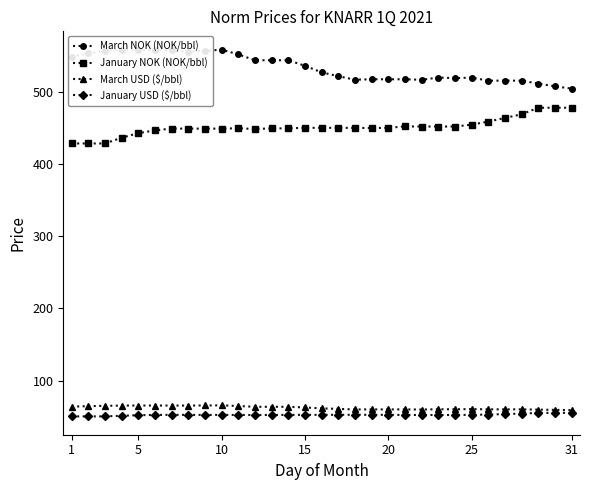

True or false: January USD ($/bbl) and January NOK (NOK/bbl) intersect in this chart.

False